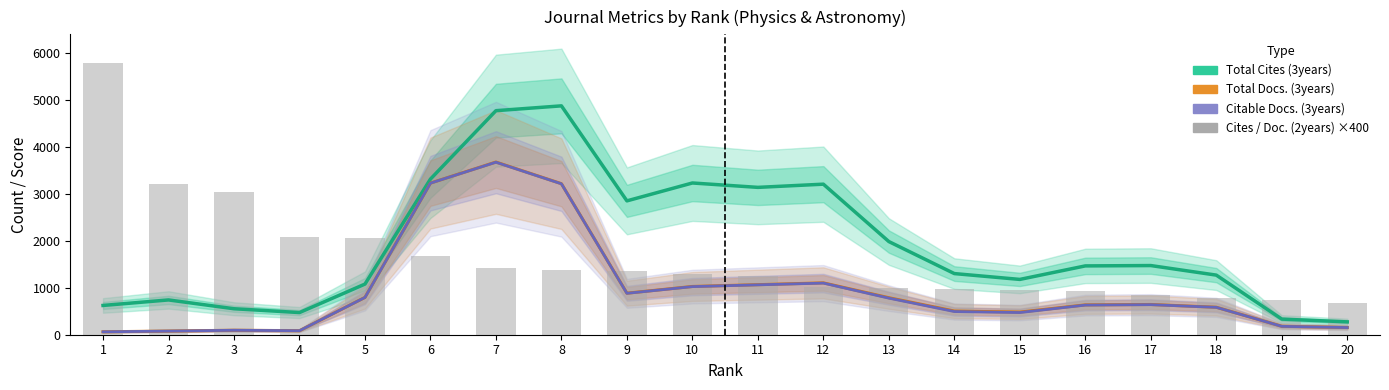

Is it true that Citable Docs. (3years) equals 3222.7 at 6?

True